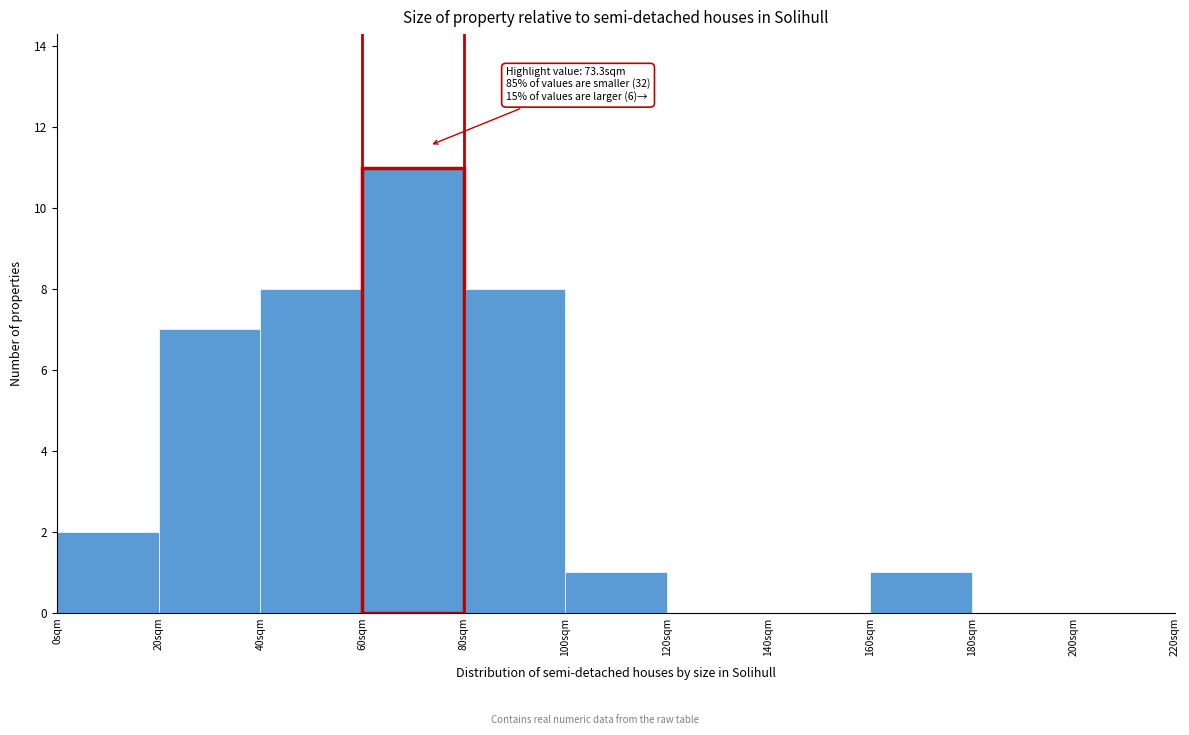

Over which range of the x-axis is the bar tallest?

60 to 80